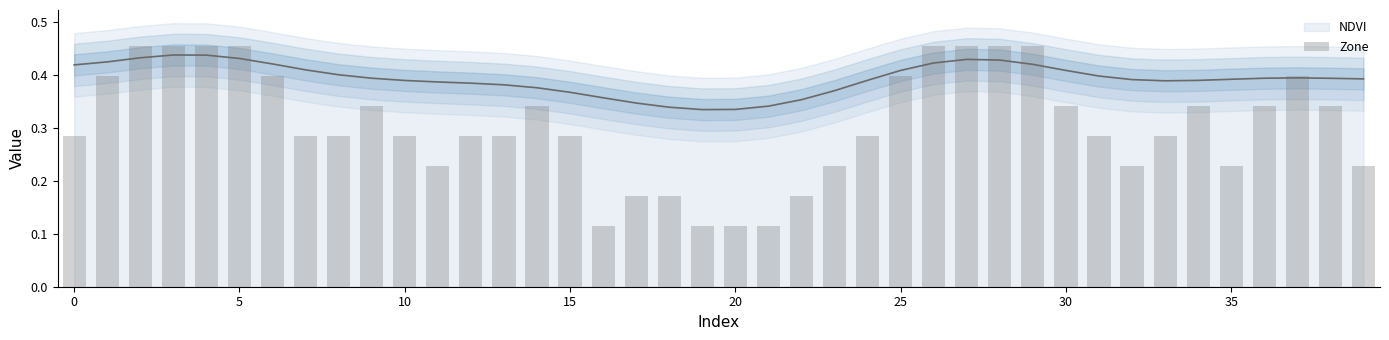

Are the bars horizontal?

No